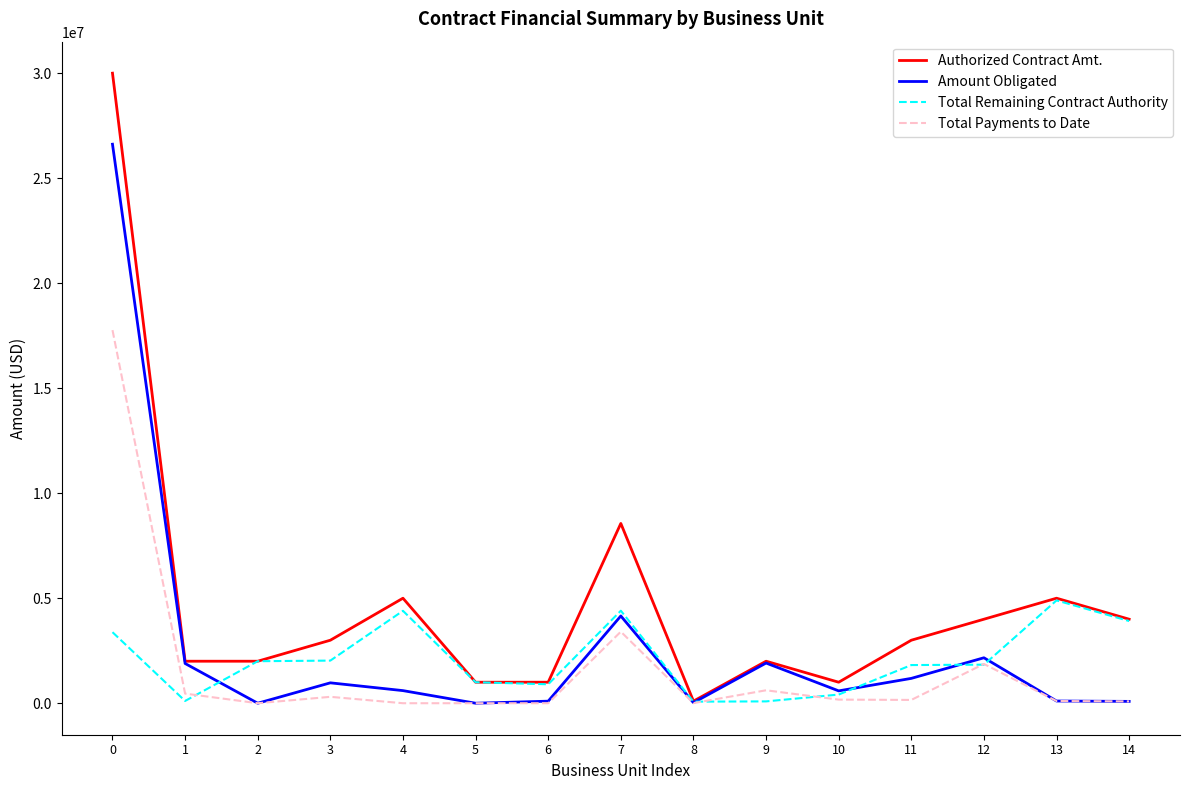

List the series in order of their peak value, highest first.

Authorized Contract Amt., Amount Obligated, Total Payments to Date, Total Remaining Contract Authority